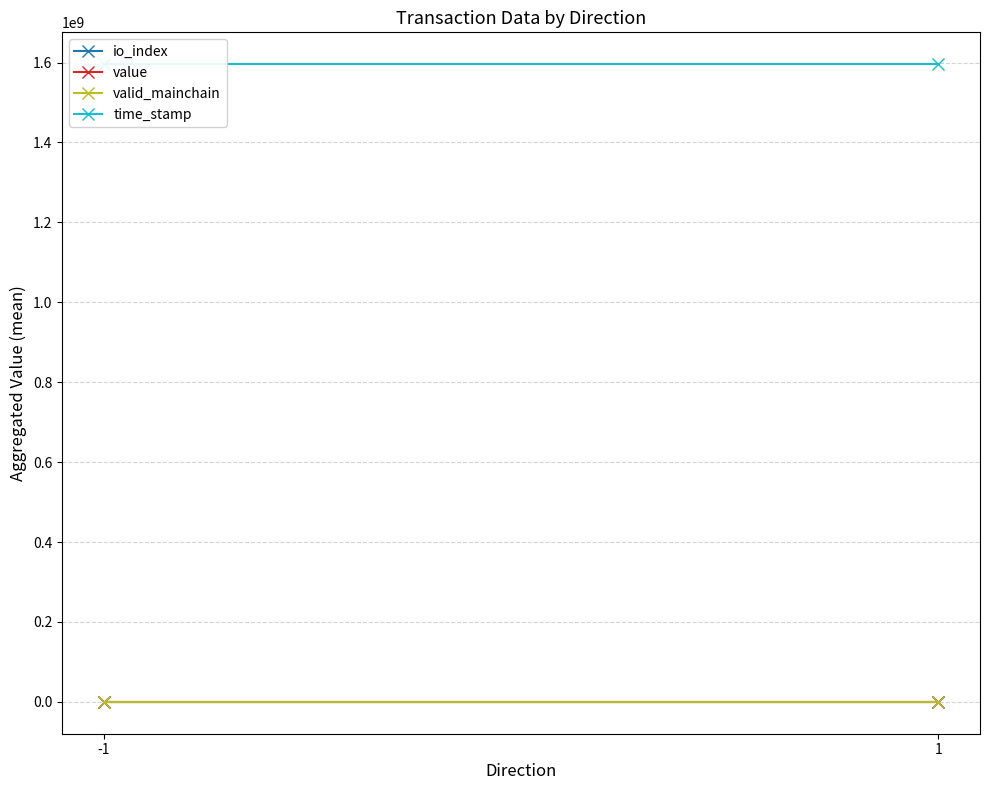

List the series in order of their peak value, lowest first.

valid_mainchain, io_index, value, time_stamp